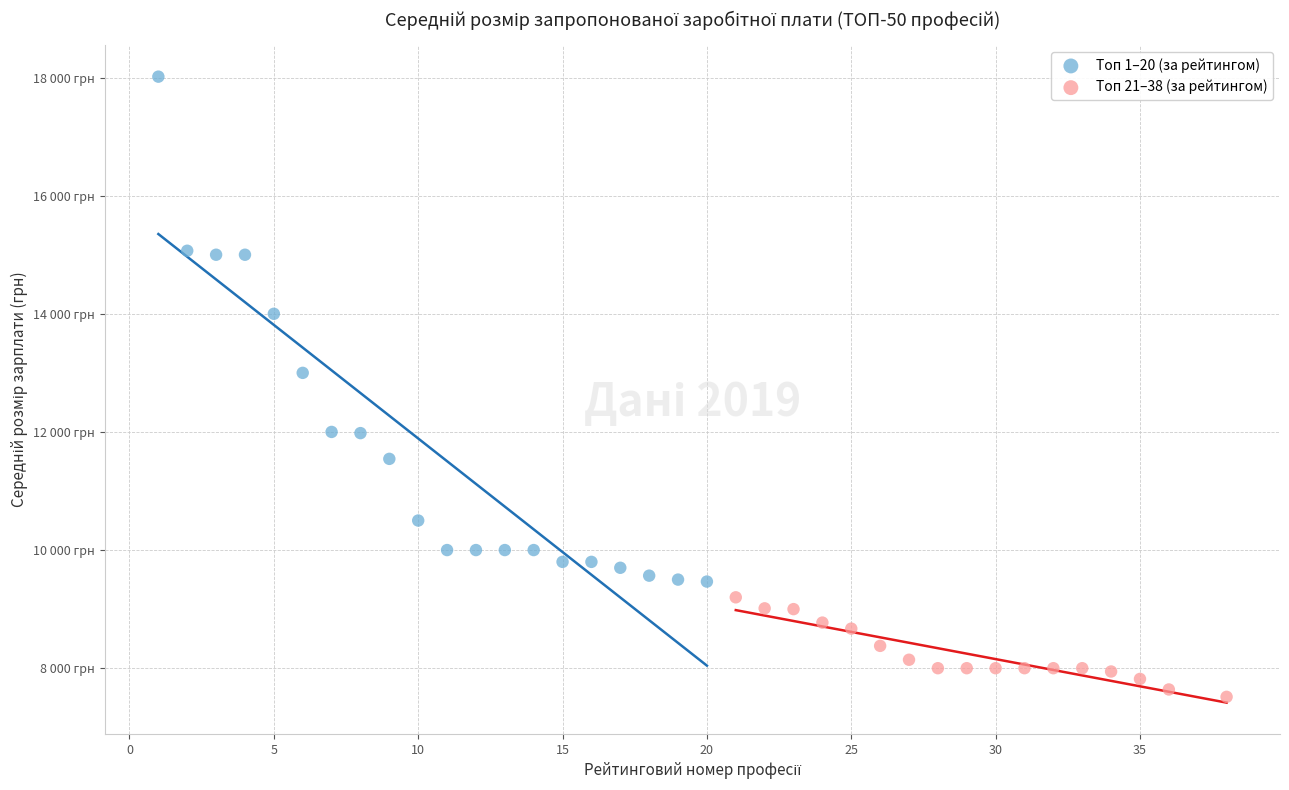

What are all the series names shown in the legend?

Топ 1–20 (за рейтингом), Топ 21–38 (за рейтингом)